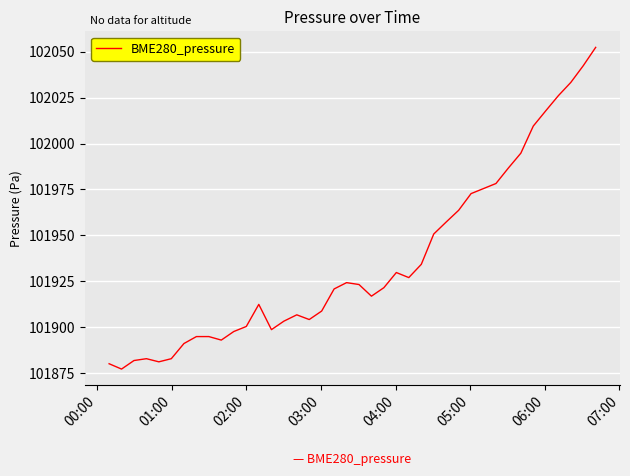

What is the smallest value displayed?

101877.2